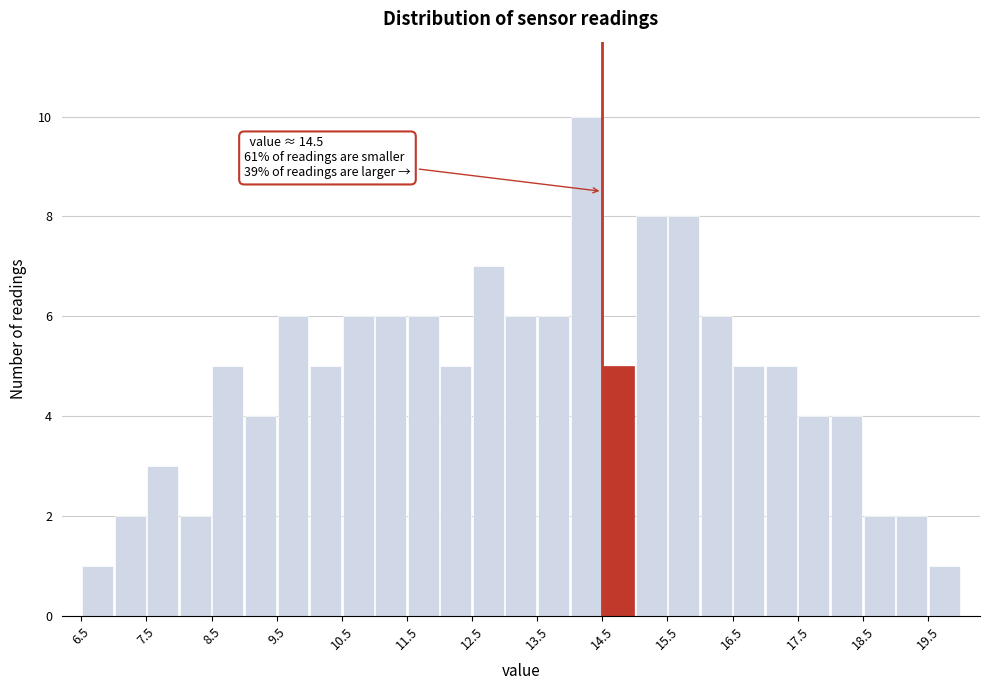

Which range on the x-axis has the tallest bar?

14.0 to 14.5